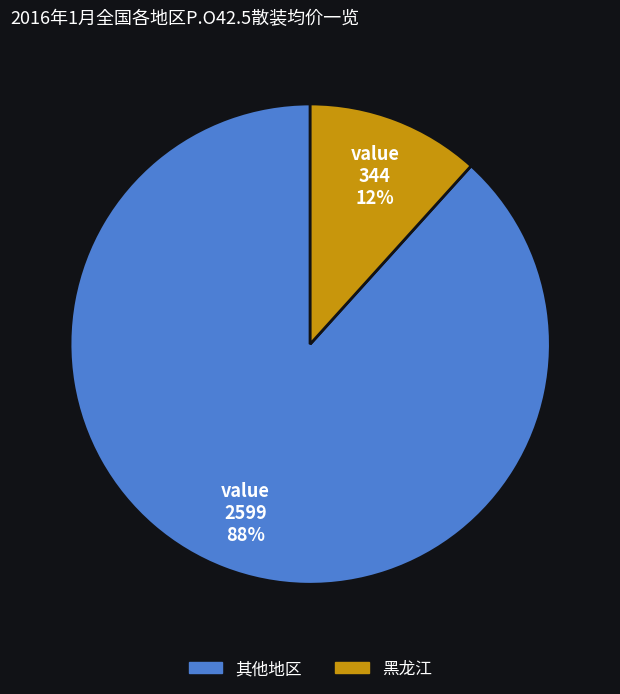

Is there any slice that represents more than half of the pie?

Yes